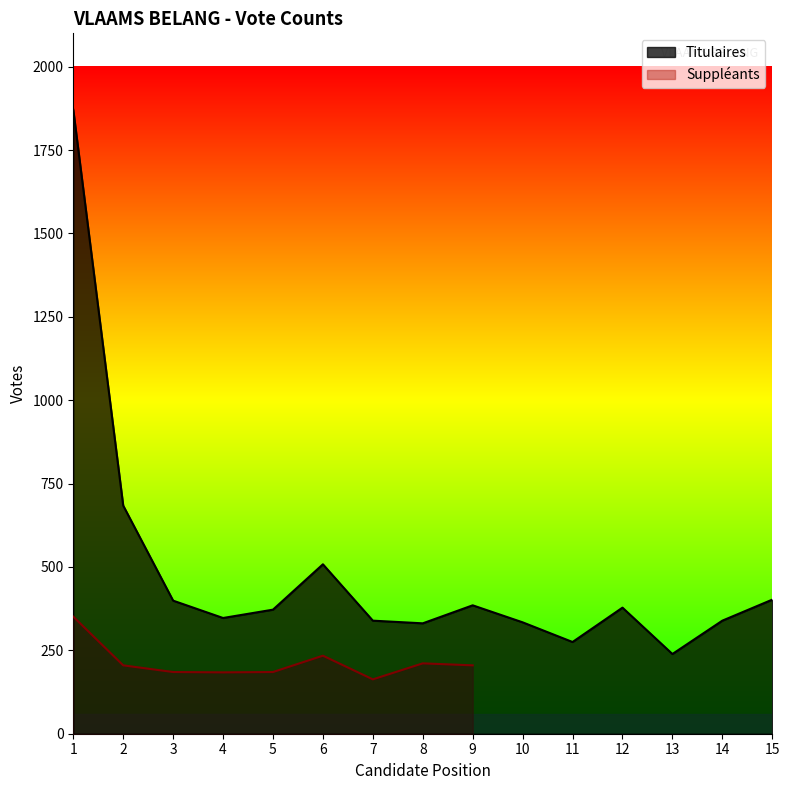

At which label is the value closest to 1055?

2